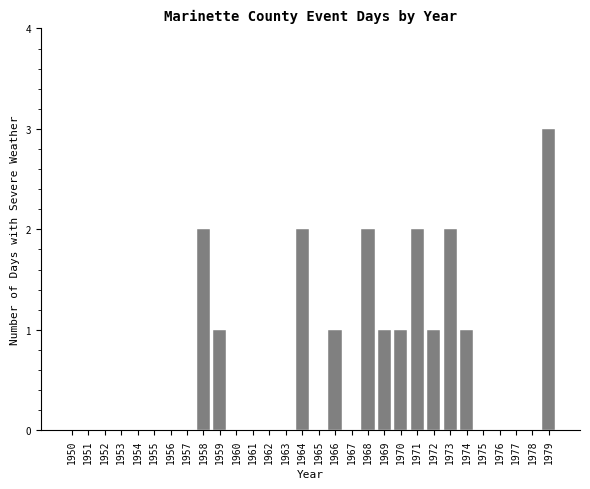

Reading right to left, transcribe all the data shown in this chart.

1979=3	1978=0	1977=0	1976=0	1975=0	1974=1	1973=2	1972=1	1971=2	1970=1	1969=1	1968=2	1967=0	1966=1	1965=0	1964=2	1963=0	1962=0	1961=0	1960=0	1959=1	1958=2	1957=0	1956=0	1955=0	1954=0	1953=0	1952=0	1951=0	1950=0